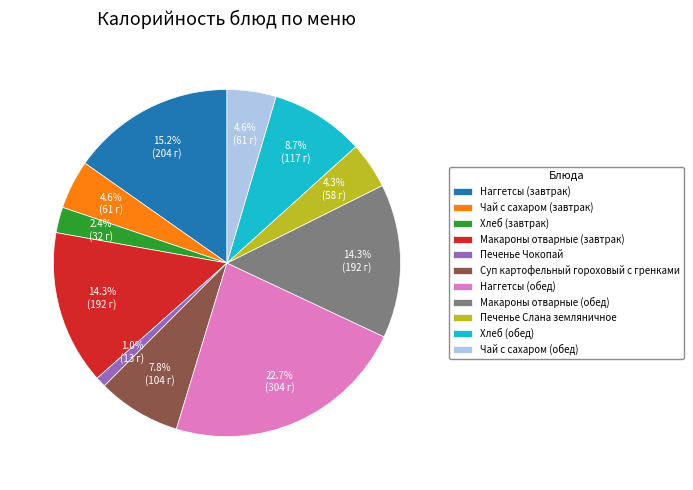

What percentage do Чай с сахаром (обед) and Наггетсы (завтрак) together represent?

19.8%